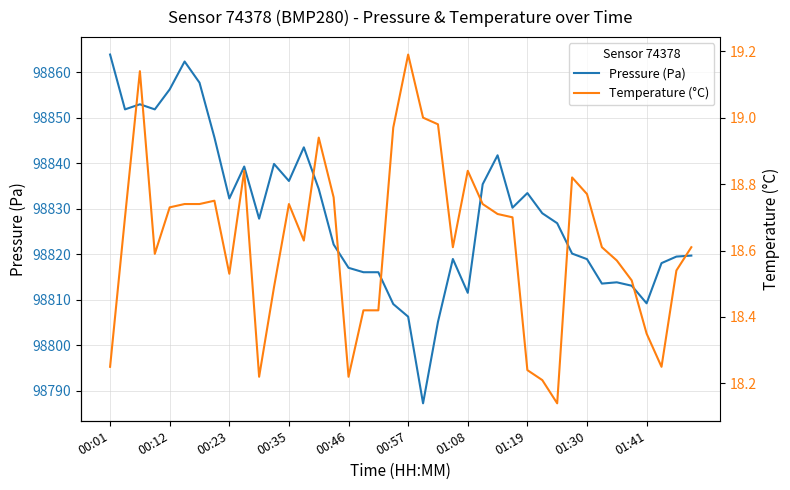

How many data points does each series have?

40